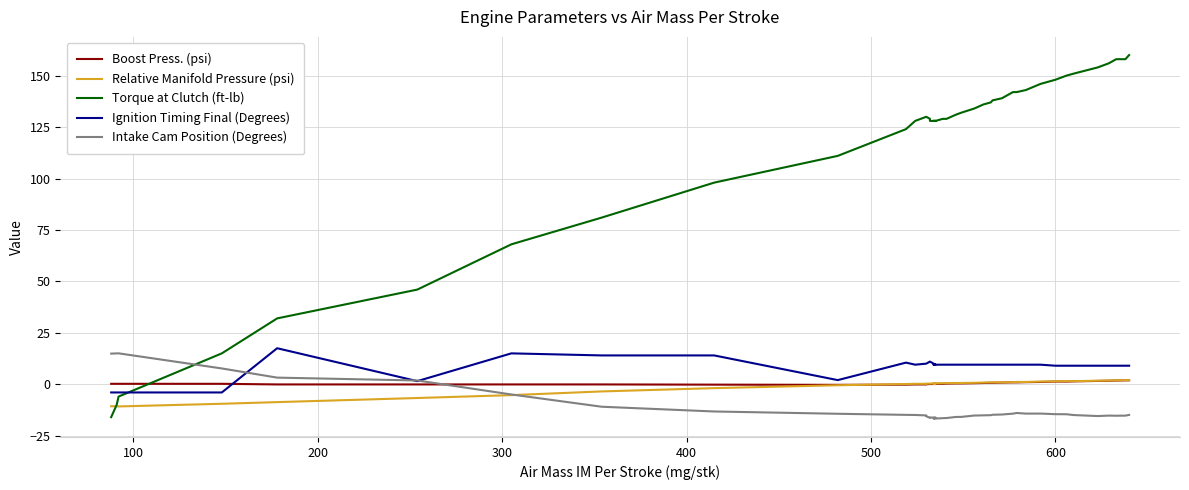

True or false: Torque at Clutch (ft-lb) and Ignition Timing Final (Degrees) cross at least once.

True